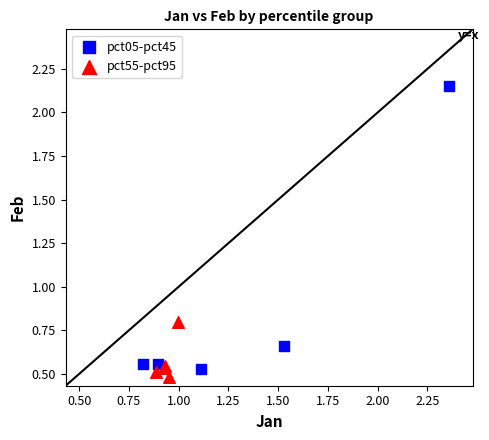

Which series reaches the maximum Y coordinate?

pct05-pct45